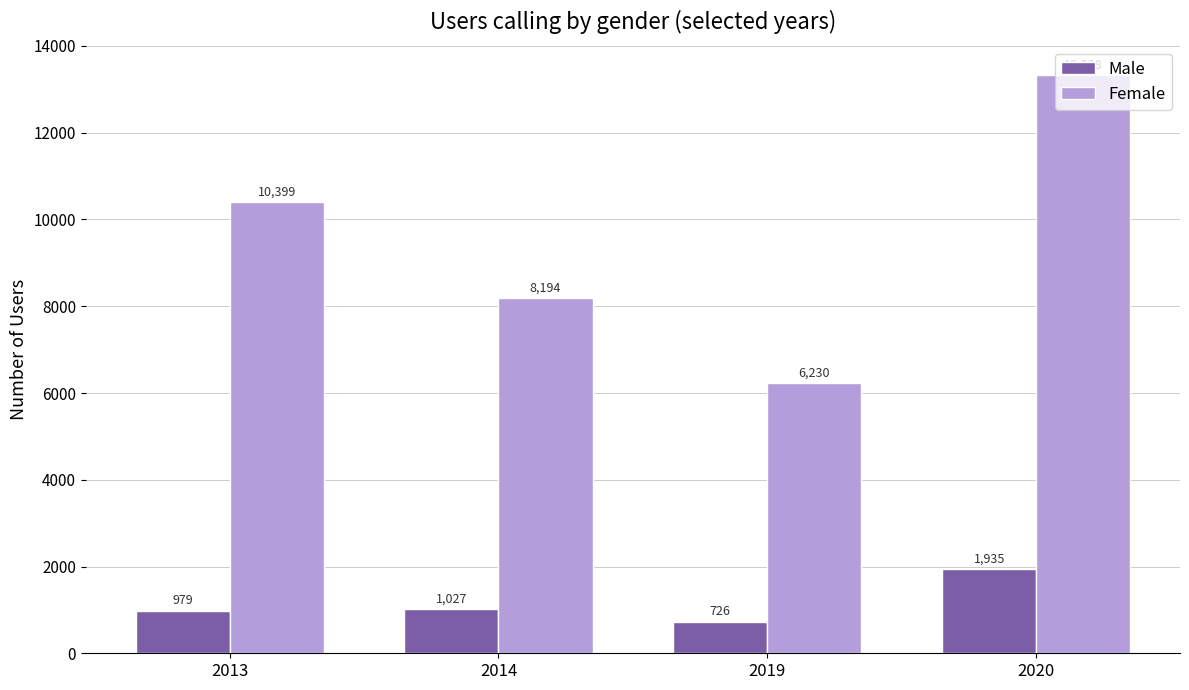

Reading left to right, transcribe all the data shown in this chart.

Male: 979	1027	726	1935
Female: 10399	8194	6230	13338